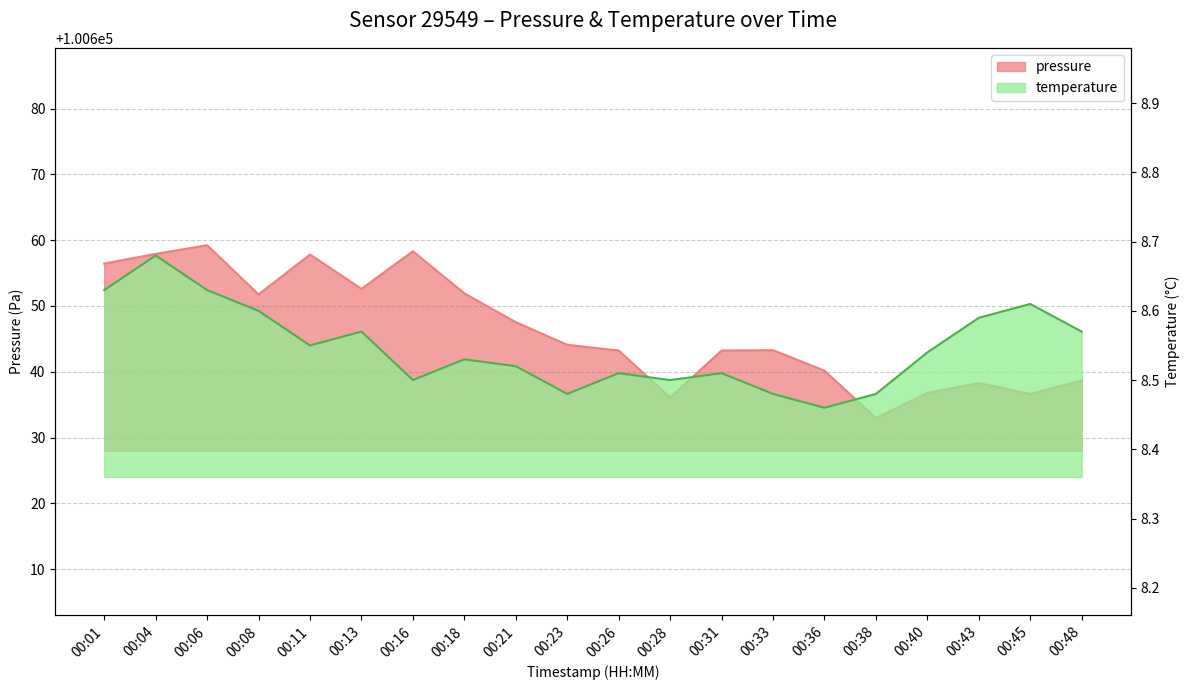

What is the difference between the maximum and minimum values in the temperature series?

0.2